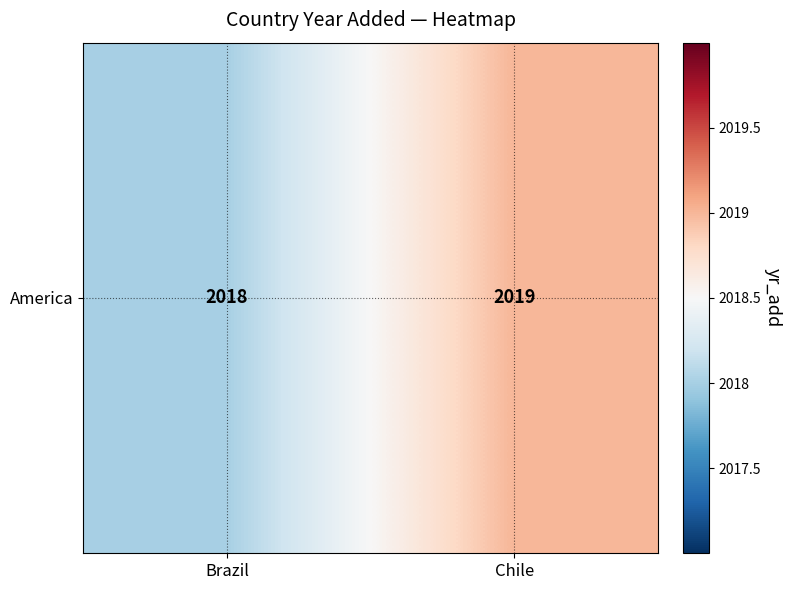

List the labels in order of value, largest first.

Chile, Brazil